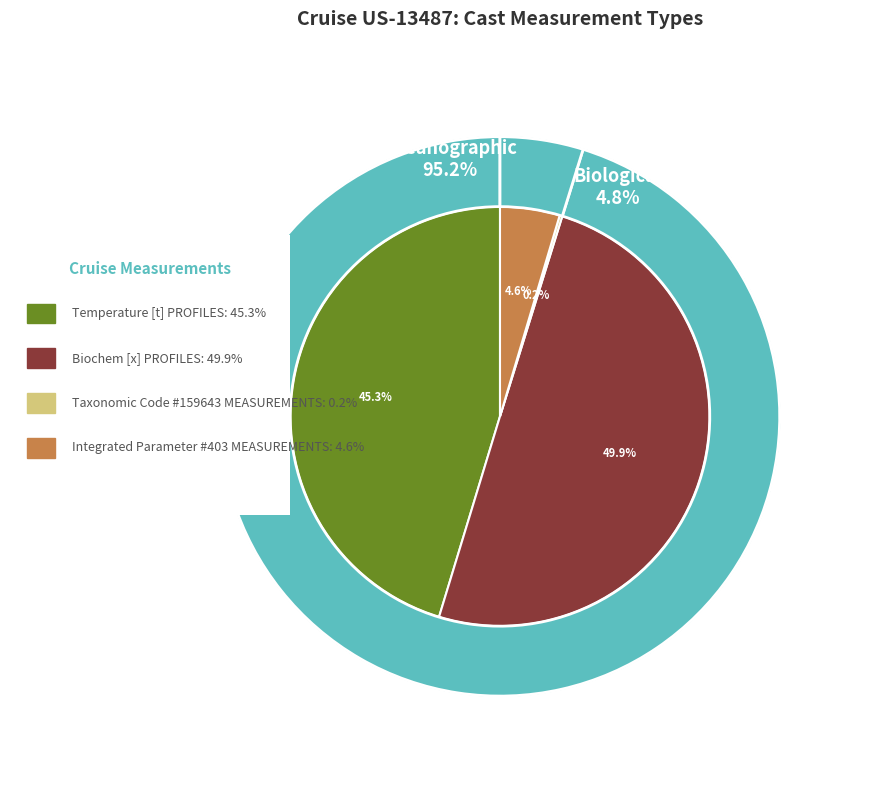

How much of the chart is everything except Biochem [x] PROFILES?

50.1%